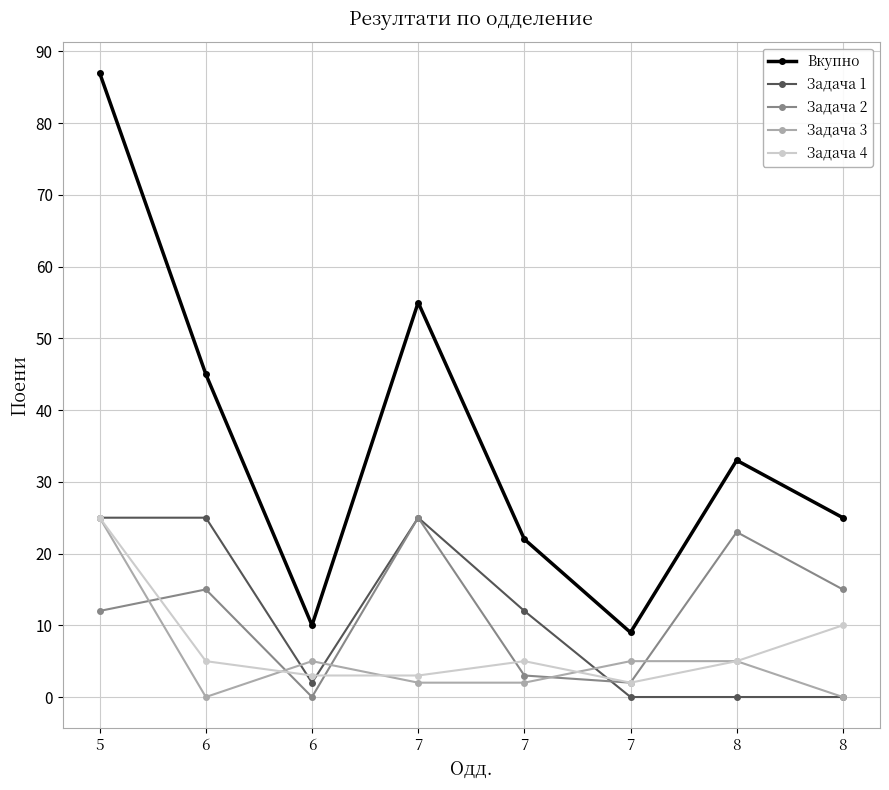

How many distinct data groups are displayed?

5